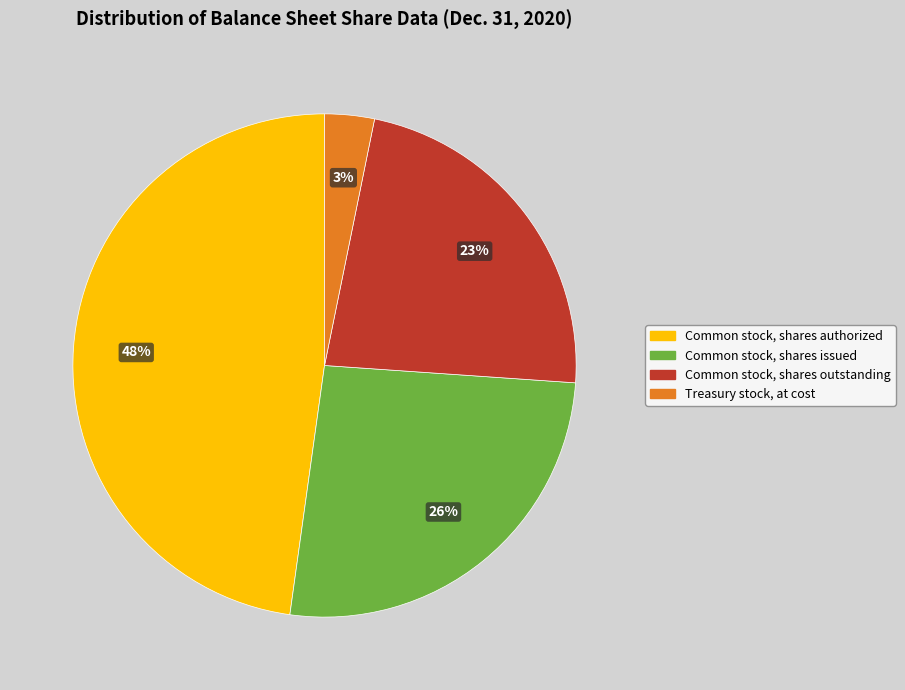

Do Treasury stock, at cost and Common stock, shares authorized together represent more than half of the pie?

Yes